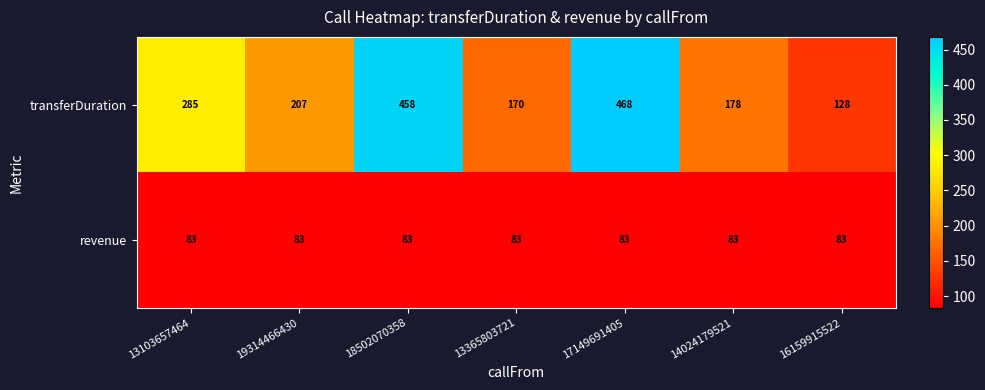

At how many categories does at least one series exceed 446?

2